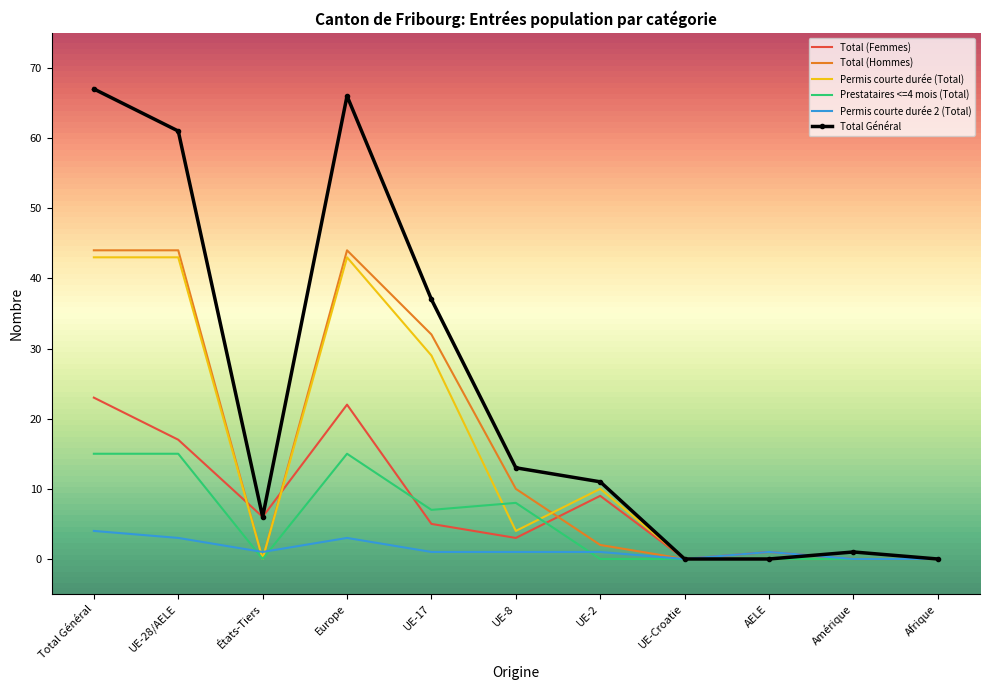

Read the Total Général value at UE-28/AELE, to the nearest 10.

60